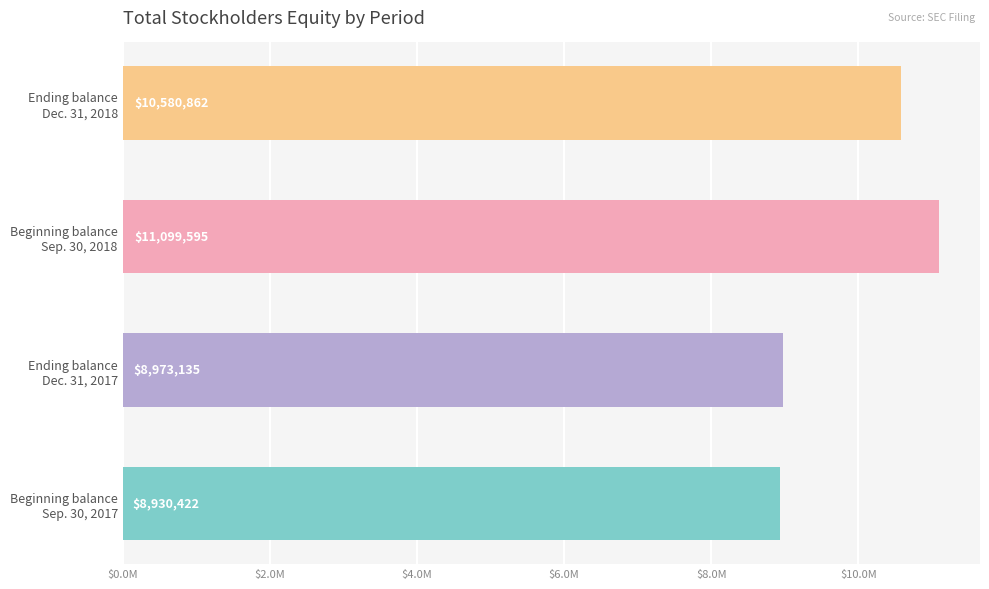

Rank the categories by value from lowest to highest.

Beginning balance
Sep. 30, 2017, Ending balance
Dec. 31, 2017, Ending balance
Dec. 31, 2018, Beginning balance
Sep. 30, 2018